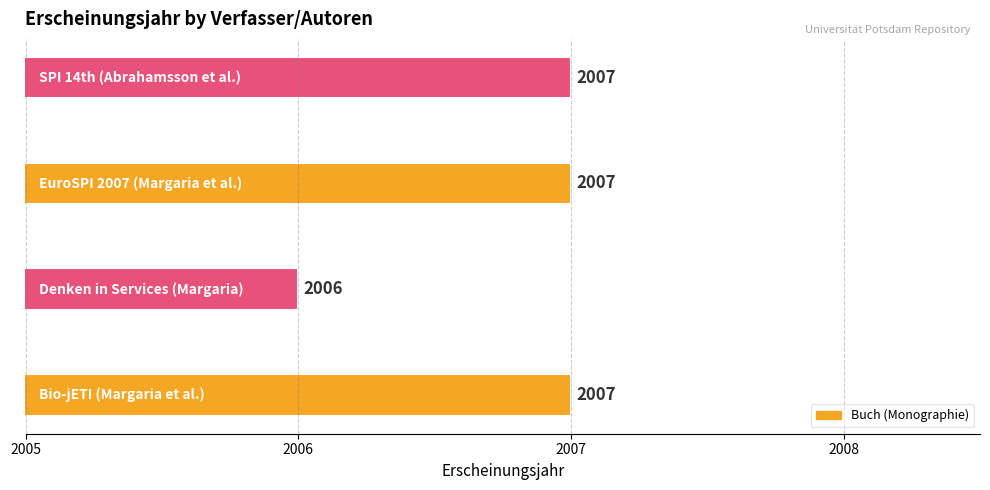

What is the smallest value displayed?

2006